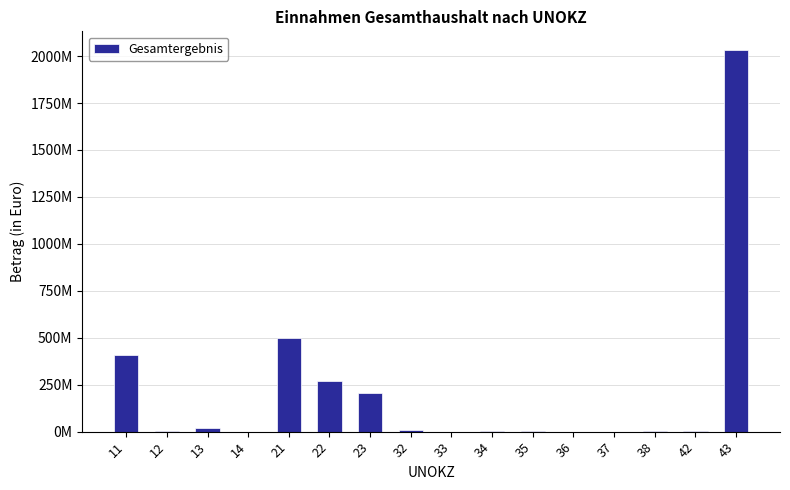

Reading left to right, transcribe all the data shown in this chart.

11=407405800	12=4816500	13=18039200	14=60900	21=496590100	22=267072500	23=207211600	32=10769200	33=13900	34=3103400	35=770000	36=132000	37=0	38=1990400	42=1110200	43=2030181800